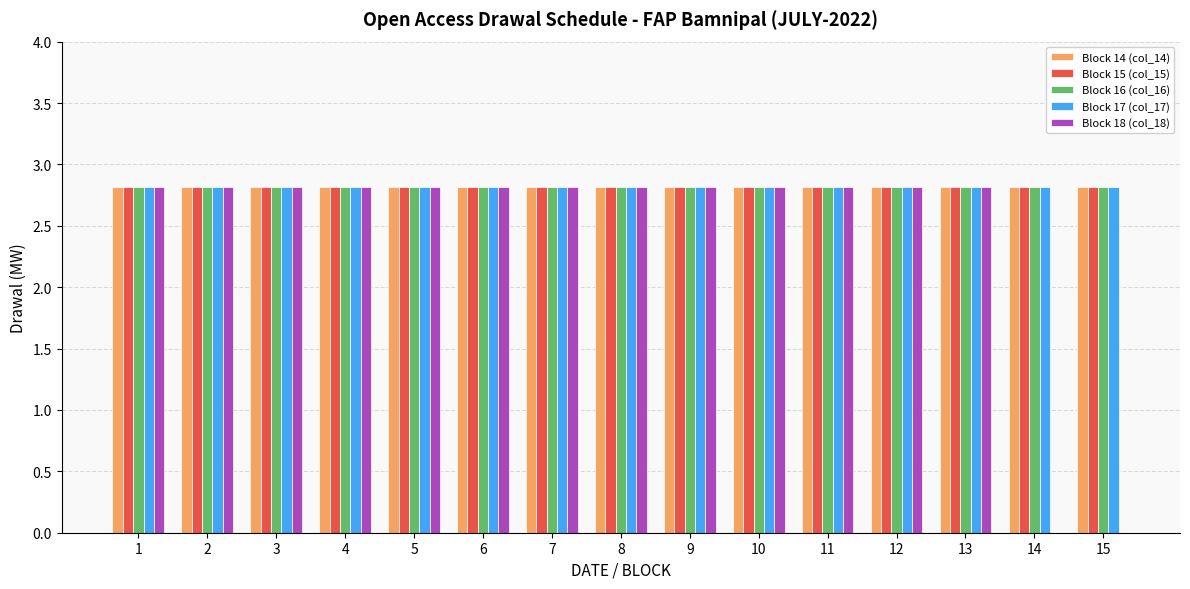

The value of Block 16 (col_16) at 2 is 1.2. True or false?

False